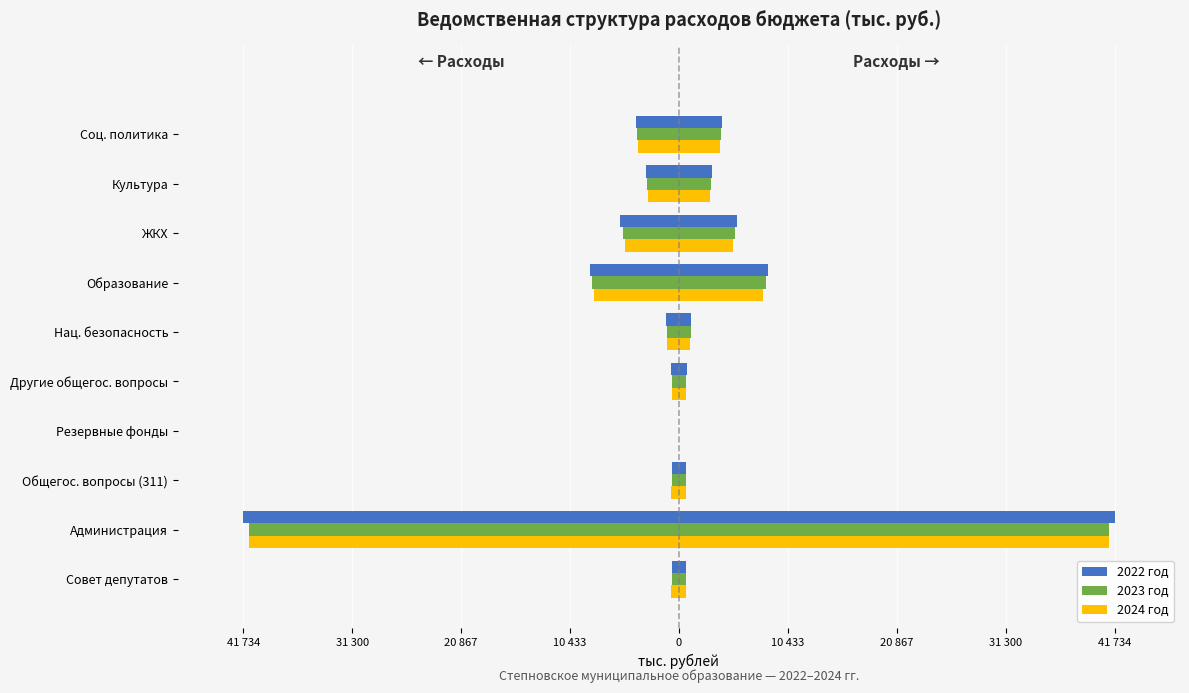

What is the sum of all 2022 год values?

-66474.6